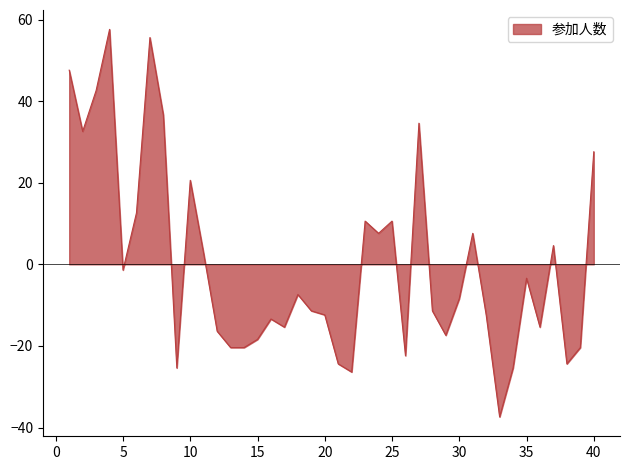

What is the greatest value displayed?

57.6